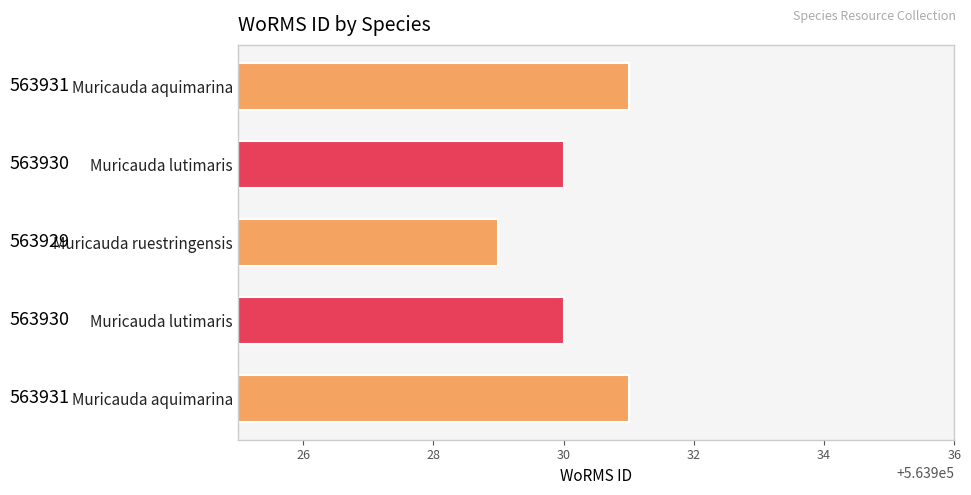

Are the bars horizontal?

Yes